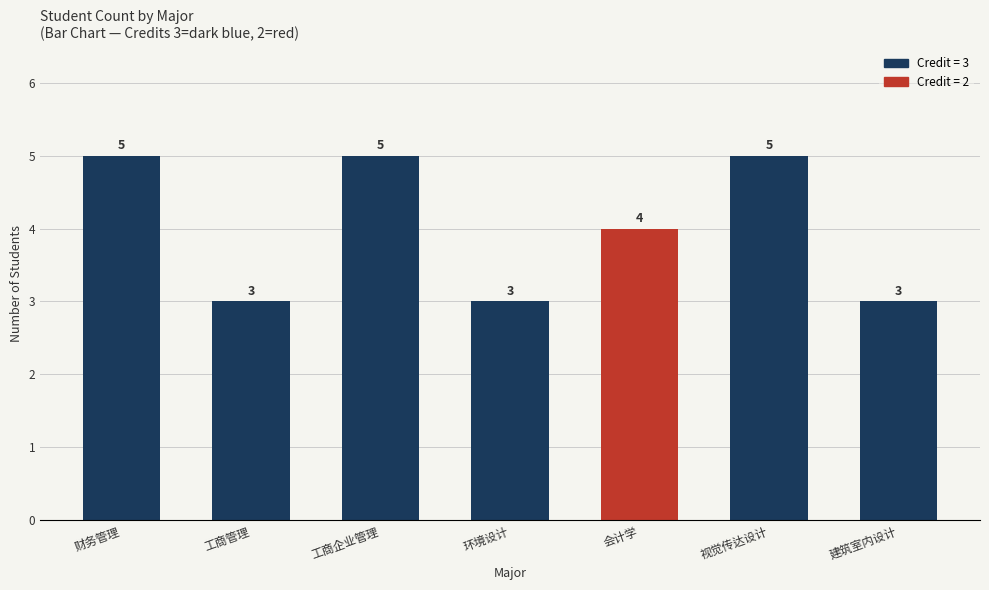

Approximately how many times larger is the value at 工商企业管理 compared to 环境设计?

1.7